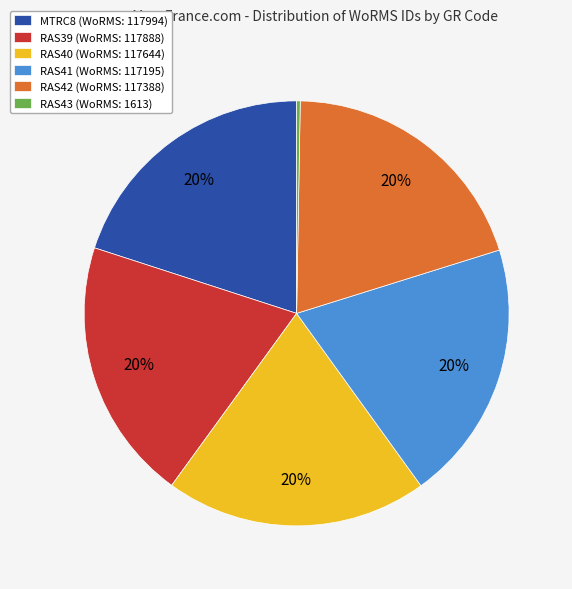

Does any single category account for the majority?

No